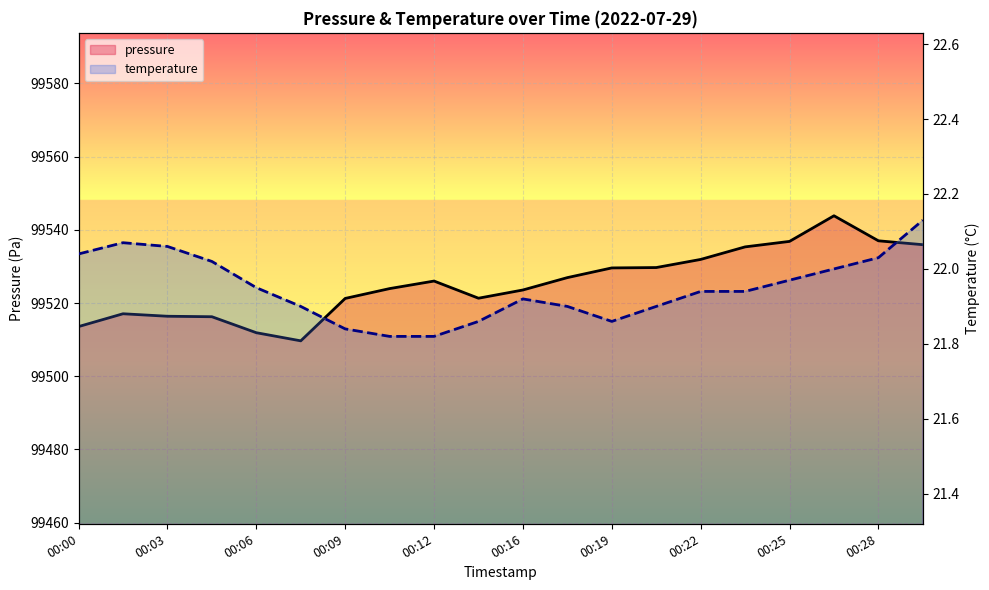

What is the difference between the maximum and minimum values in the temperature series?

0.3